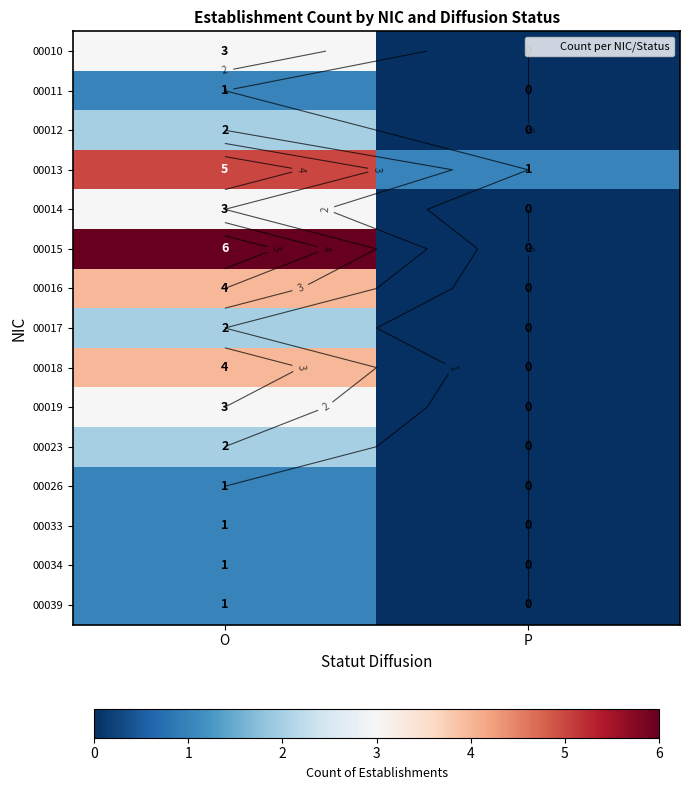

Between O and P, which series saw the biggest shift?

00015